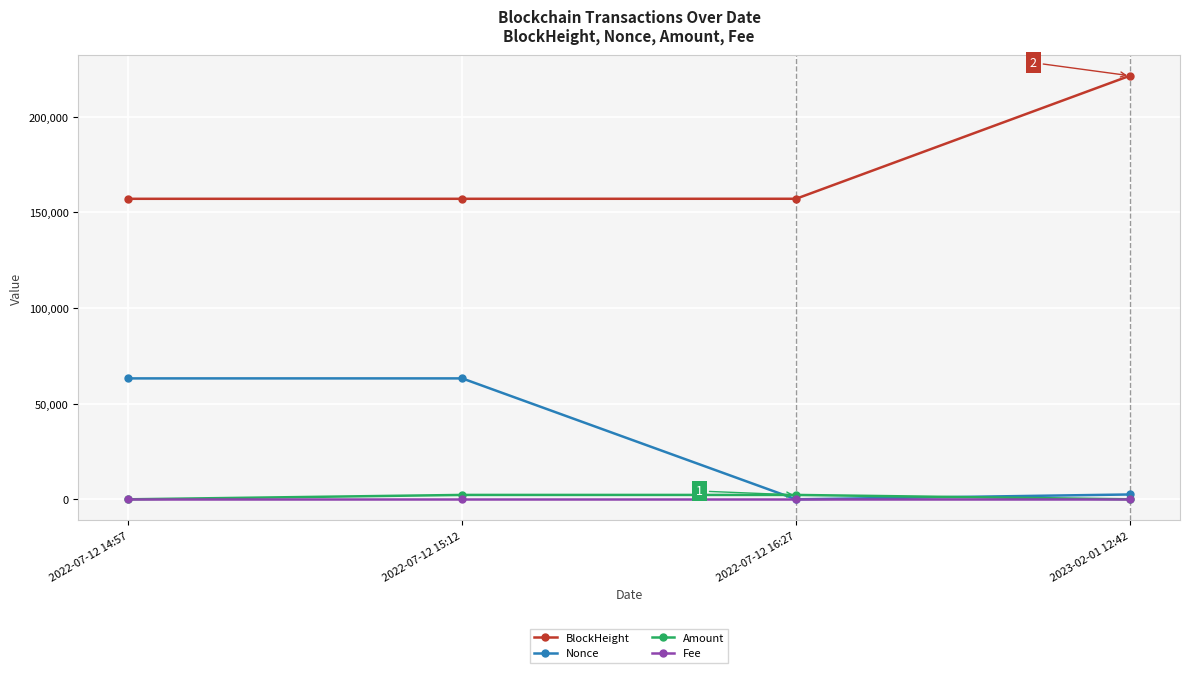

What position from the left is 2022-07-12 15:12?

2